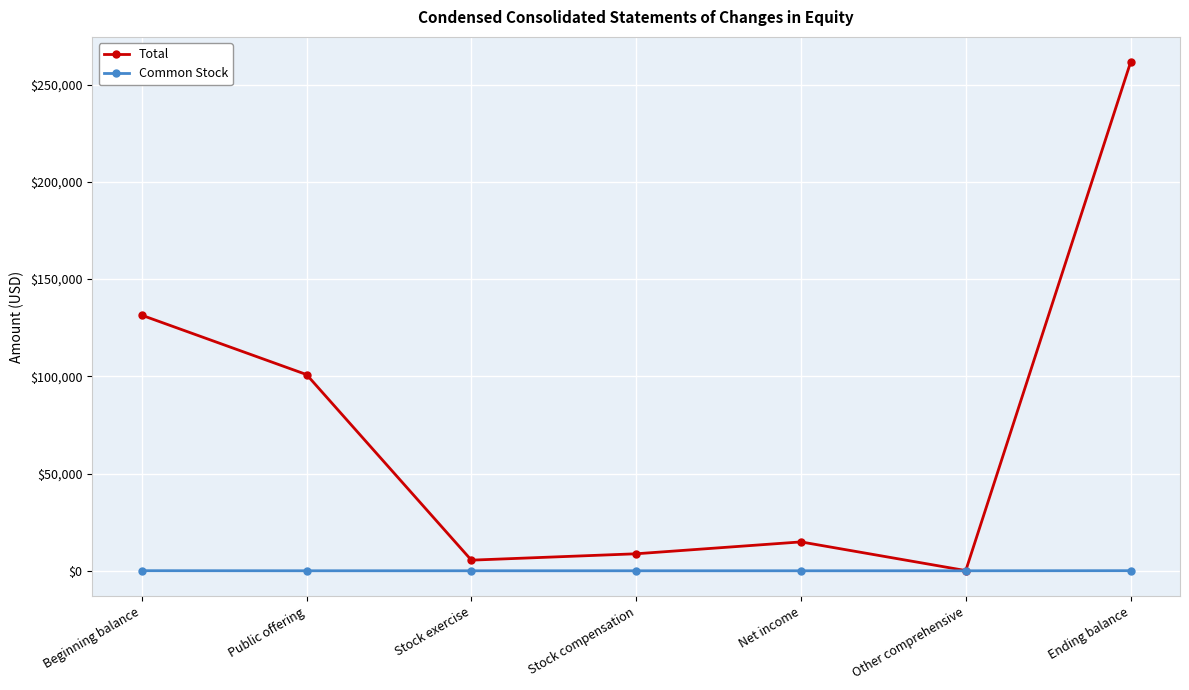

How many distinct data groups are displayed?

2